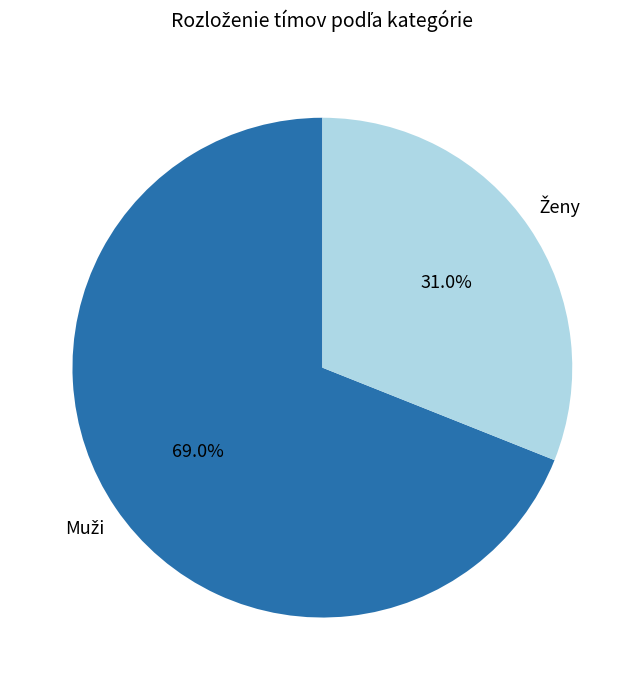

Count the number of slices in the pie.

2